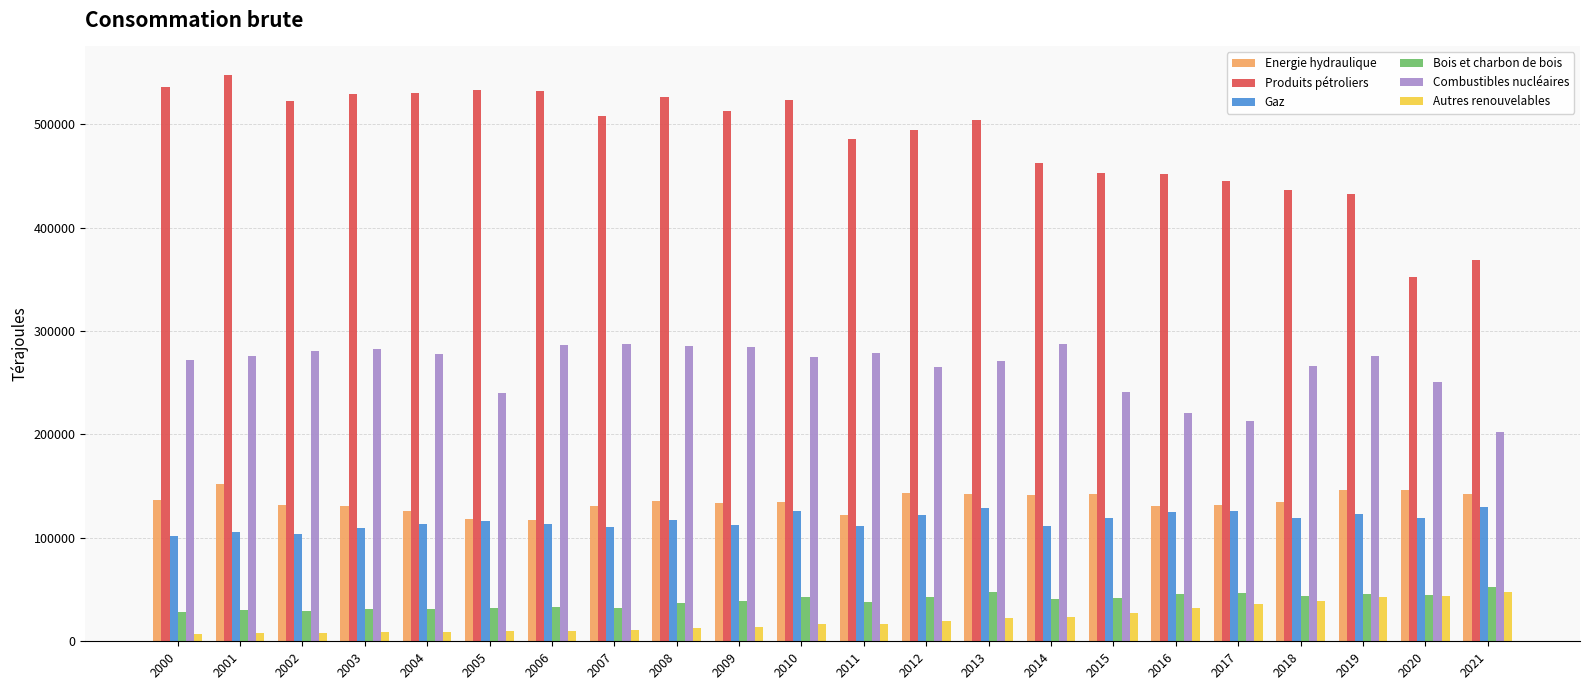

Count the number of categories in the chart.

22